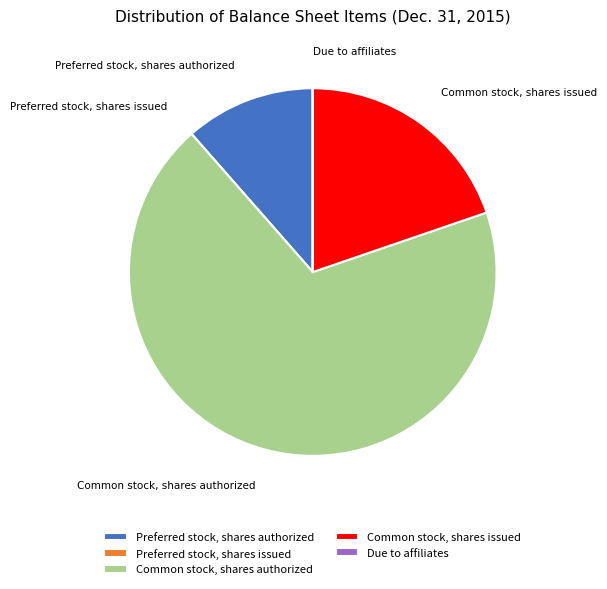

What is the largest slice in the pie chart?

Common stock, shares authorized